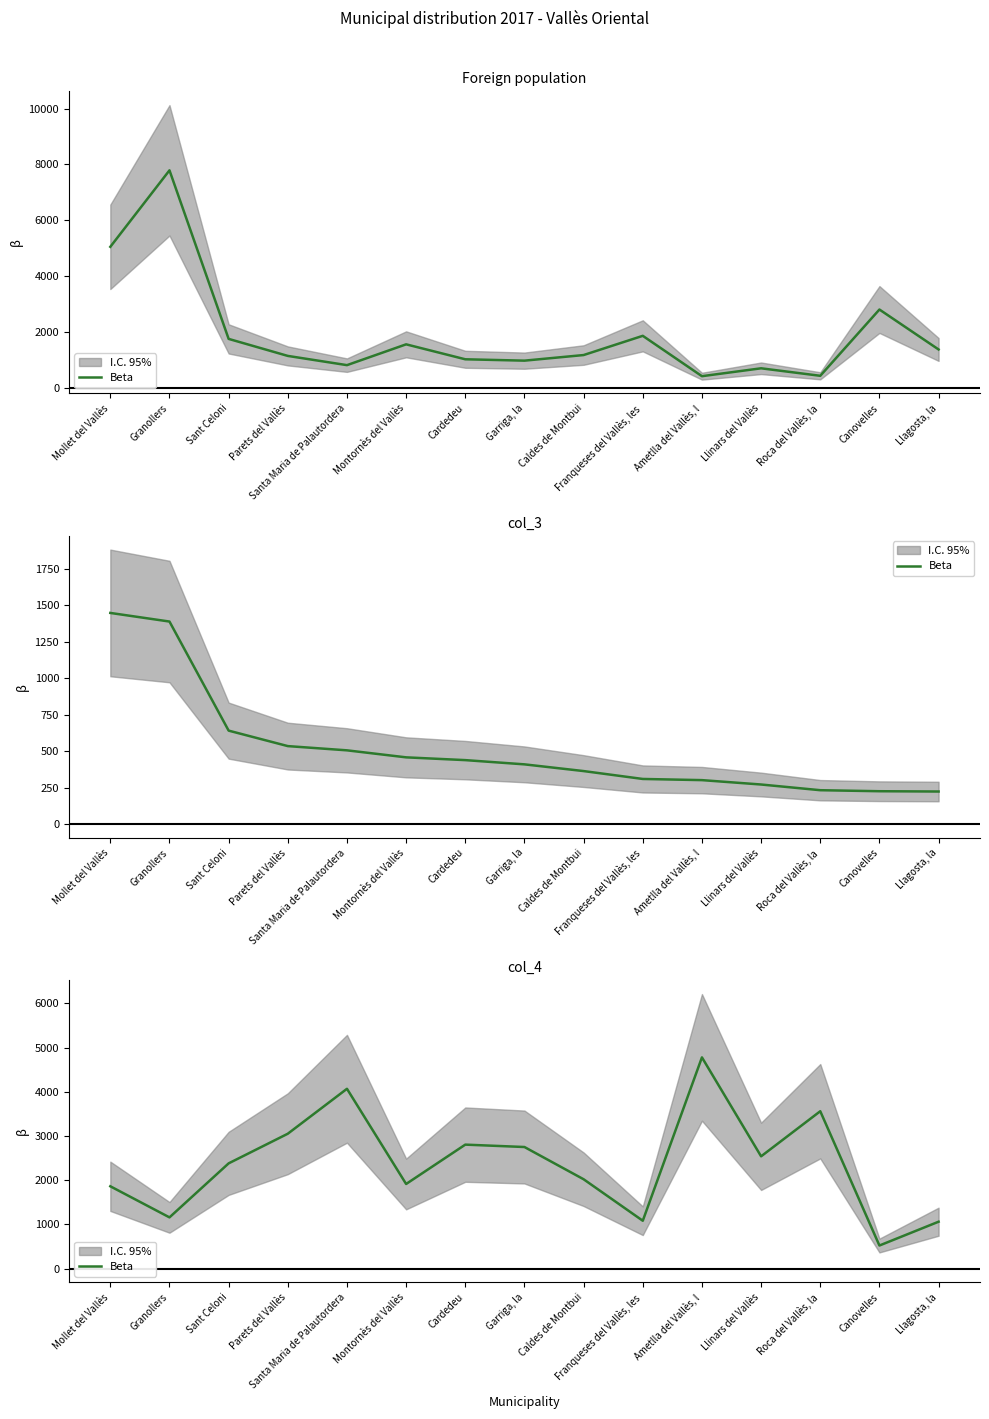

Which has a higher value, Llagosta, la or Ametlla del Vallès, l?

Ametlla del Vallès, l